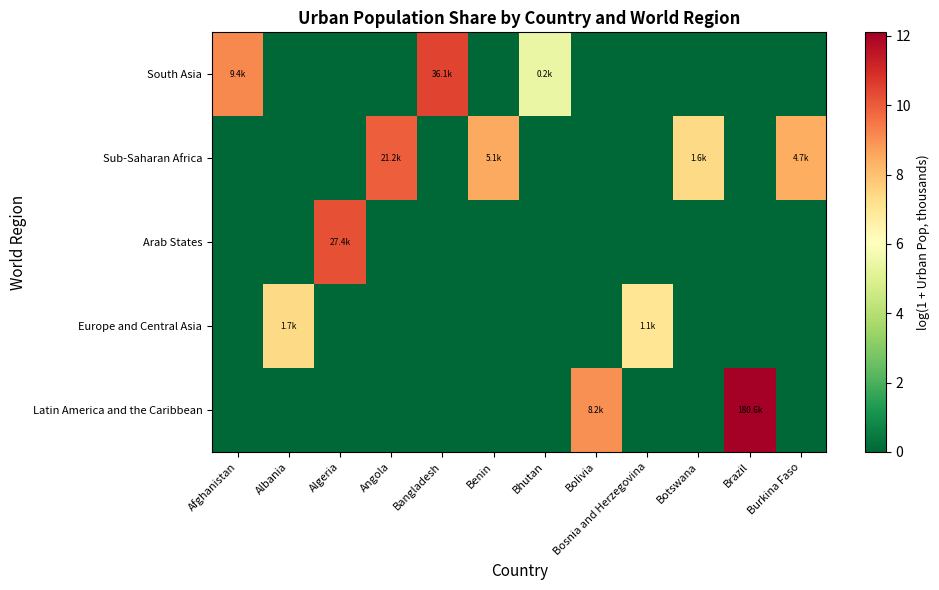

Reading right to left, extract all data points from this chart.

South Asia: Burkina Faso=0.0	Brazil=0.0	Botswana=0.0	Bosnia and Herzegovina=0.0	Bolivia=0.0	Bhutan=5.4	Benin=0.0	Bangladesh=10.5	Angola=0.0	Algeria=0.0	Albania=0.0	Afghanistan=9.1
Sub-Saharan Africa: Burkina Faso=8.5	Brazil=0.0	Botswana=7.4	Bosnia and Herzegovina=0.0	Bolivia=0.0	Bhutan=0.0	Benin=8.5	Bangladesh=0.0	Angola=10.0	Algeria=0.0	Albania=0.0	Afghanistan=0.0
Arab States: Burkina Faso=0.0	Brazil=0.0	Botswana=0.0	Bosnia and Herzegovina=0.0	Bolivia=0.0	Bhutan=0.0	Benin=0.0	Bangladesh=0.0	Angola=0.0	Algeria=10.2	Albania=0.0	Afghanistan=0.0
Europe and Central Asia: Burkina Faso=0.0	Brazil=0.0	Botswana=0.0	Bosnia and Herzegovina=7.0	Bolivia=0.0	Bhutan=0.0	Benin=0.0	Bangladesh=0.0	Angola=0.0	Algeria=0.0	Albania=7.4	Afghanistan=0.0
Latin America and the Caribbean: Burkina Faso=0.0	Brazil=12.1	Botswana=0.0	Bosnia and Herzegovina=0.0	Bolivia=9.0	Bhutan=0.0	Benin=0.0	Bangladesh=0.0	Angola=0.0	Algeria=0.0	Albania=0.0	Afghanistan=0.0